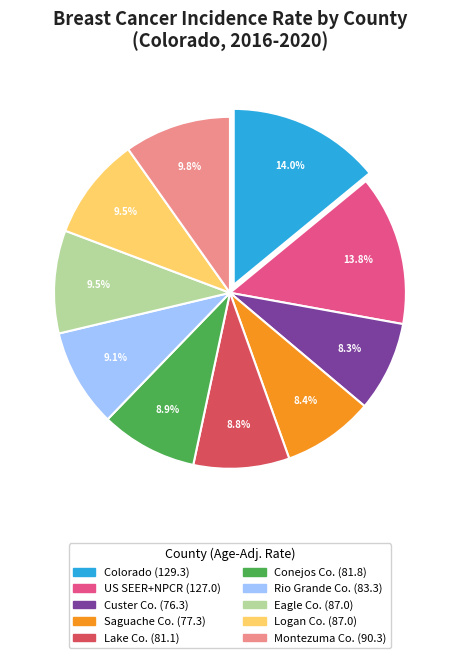

Is there a majority slice in this chart?

No